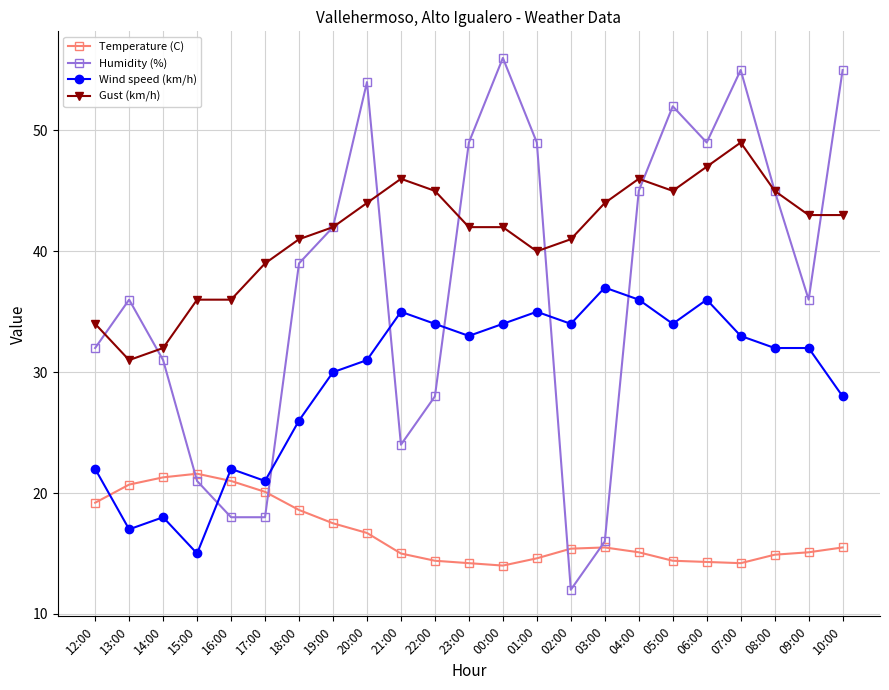

What is the difference between the highest and lowest values at 02:00?

29.0